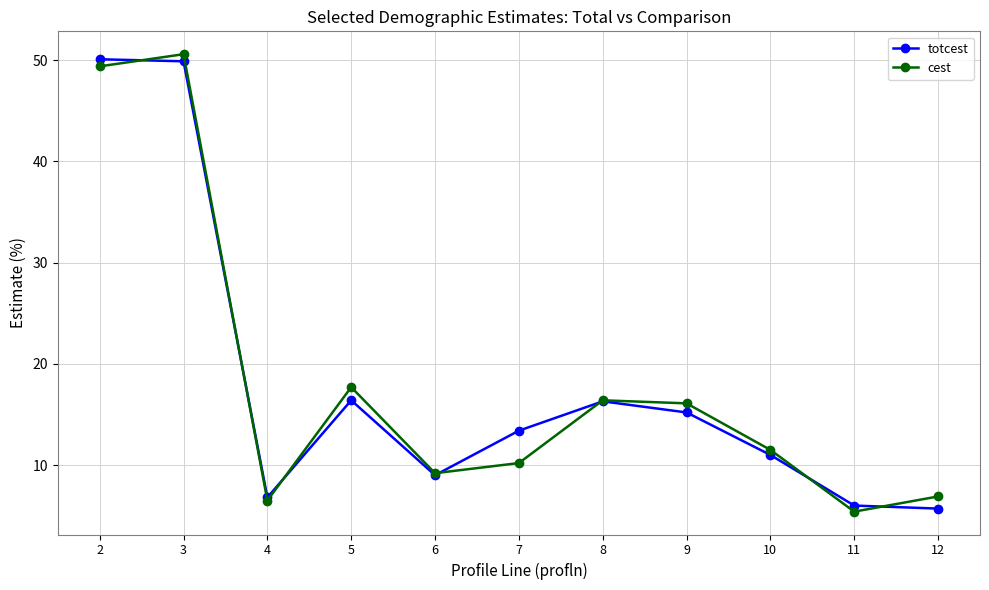

What is the total value across all series at 5?

34.1